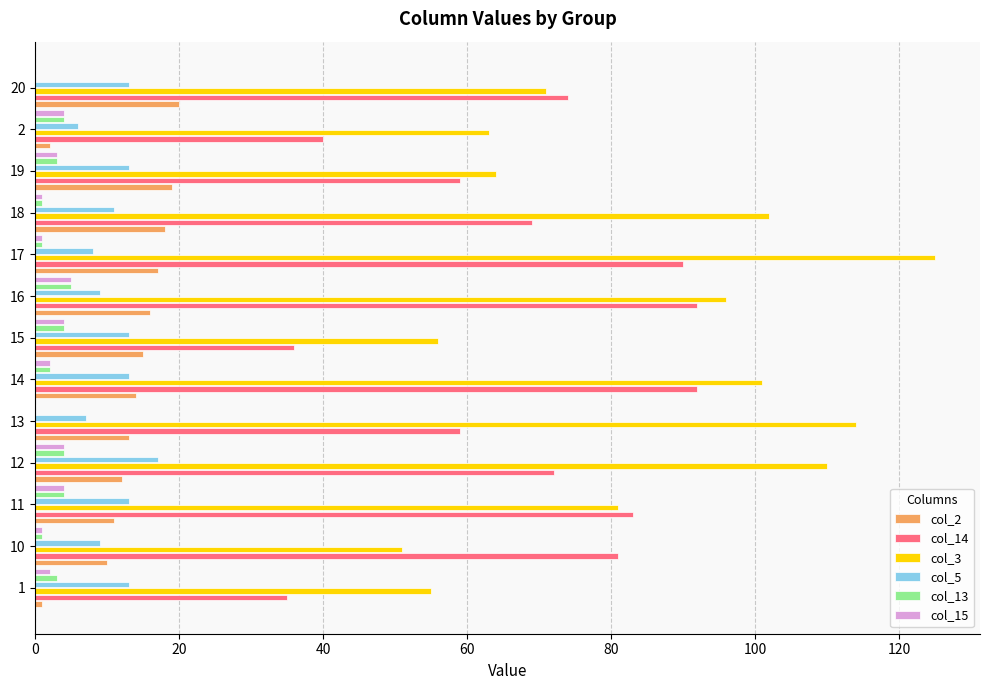

Is it true that col_13 equals 4 at 15?

True